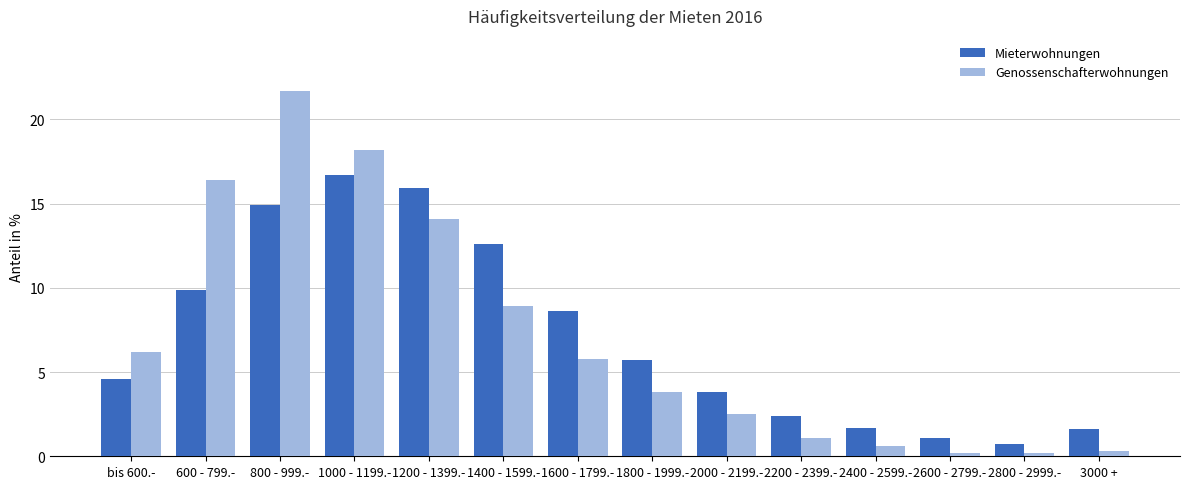

Reading left to right, transcribe all the data shown in this chart.

Mieterwohnungen: 4.6	9.9	14.9	16.7	15.9	12.6	8.6	5.7	3.8	2.4	1.7	1.1	0.7	1.6
Genossenschafterwohnungen: 6.2	16.4	21.7	18.2	14.1	8.9	5.8	3.8	2.5	1.1	0.6	0.2	0.2	0.3